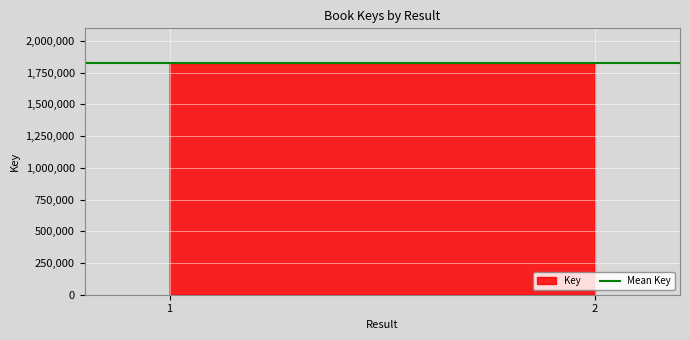

The value at 1 is 1825932. True or false?

True